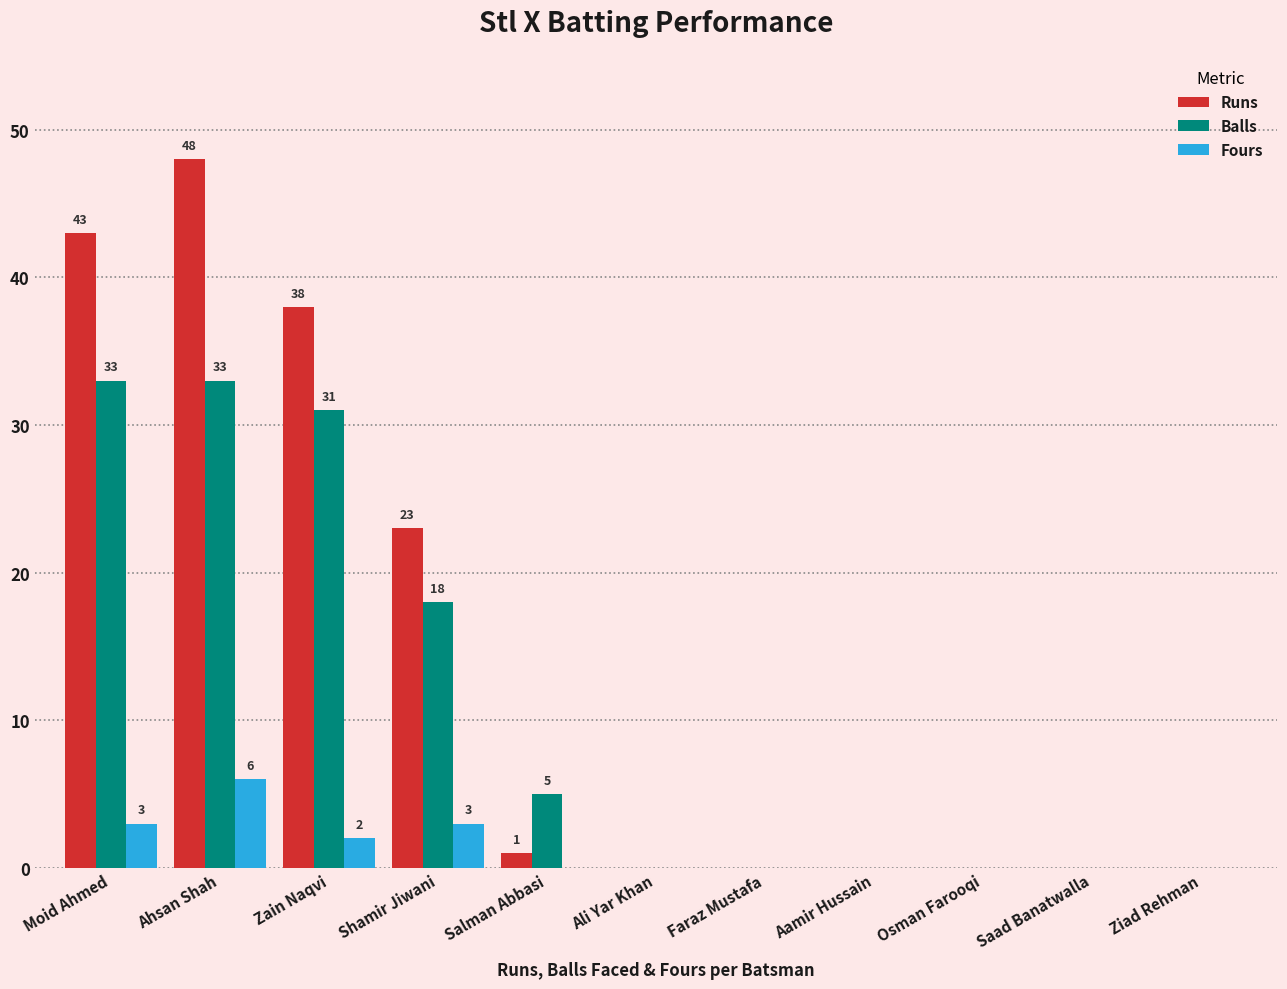

Where is Runs nearest to the value 24?

Shamir Jiwani